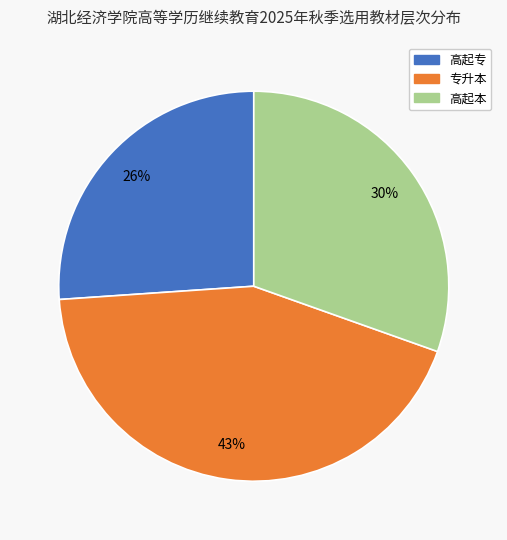

True or false: 高起专 accounts for 38% of the total.

False